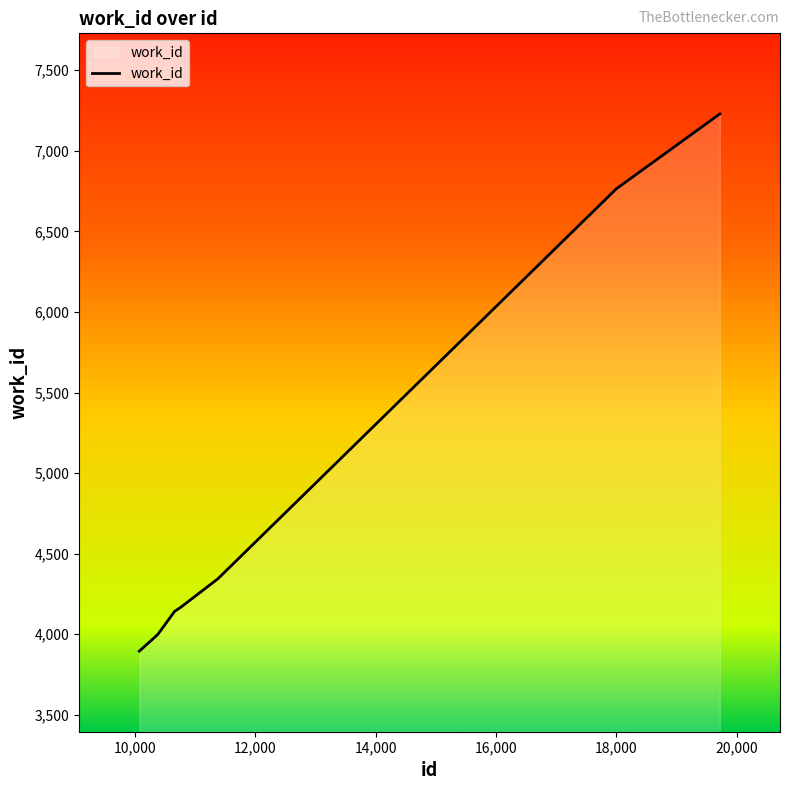

How many categories are shown in the chart?

7